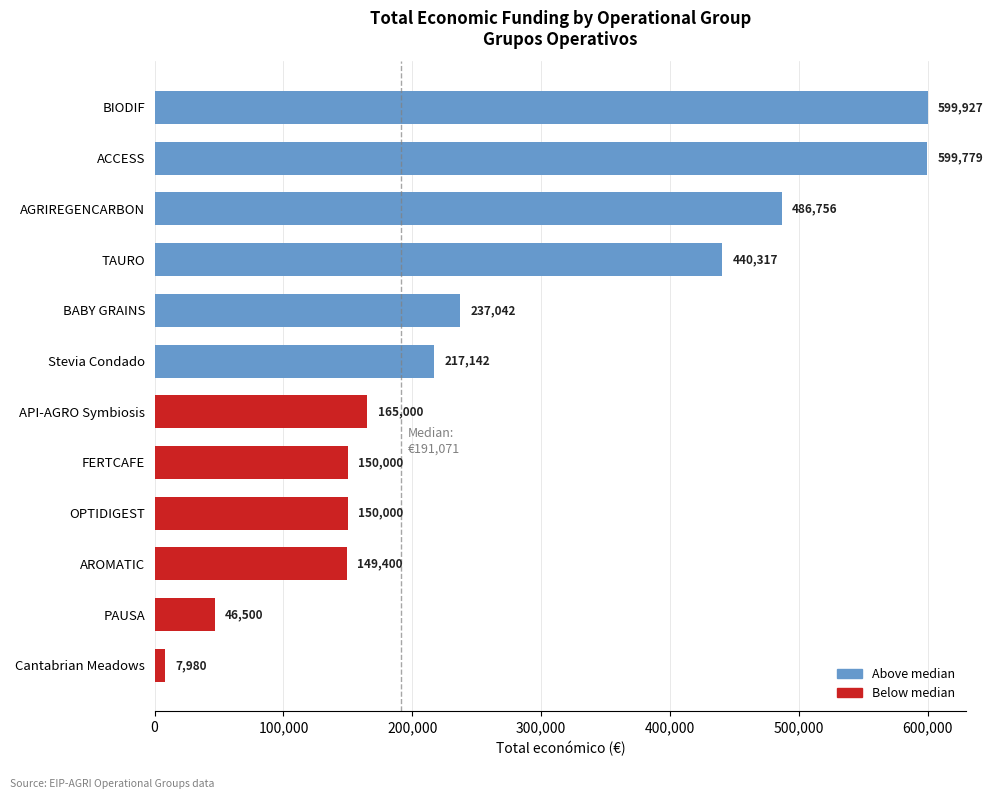

Is it true that the value at Stevia Condado is 217142?

True